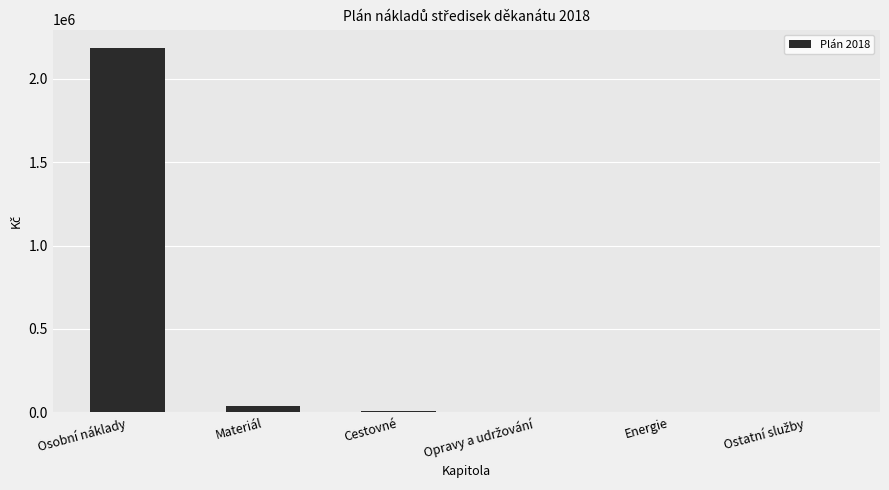

What is the sum of all values?

2232490